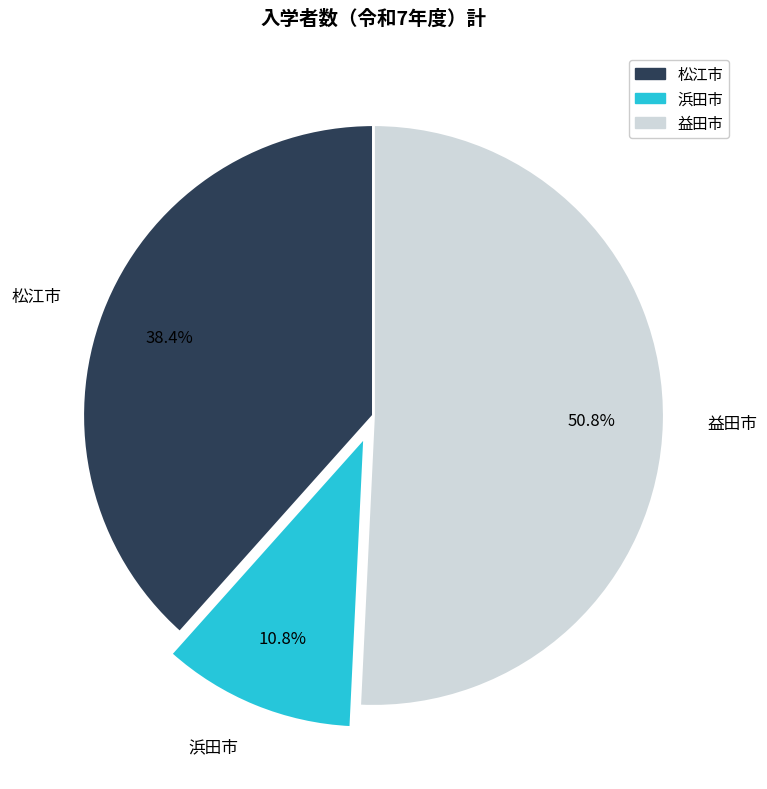

To the nearest percent, what is the average slice percentage?

33%